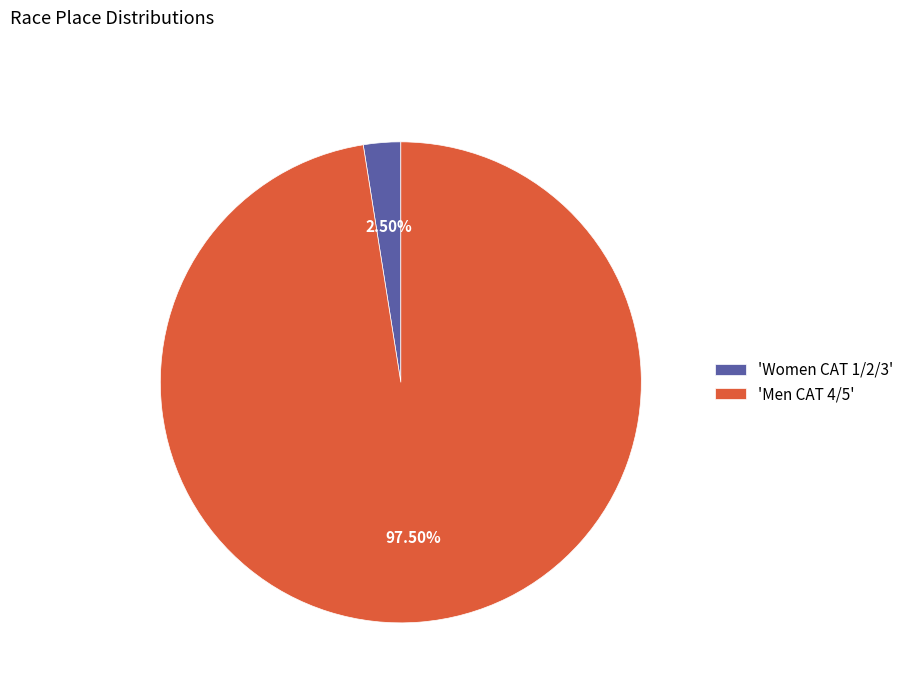

What is the smallest slice in the pie chart?

'Women CAT 1/2/3'